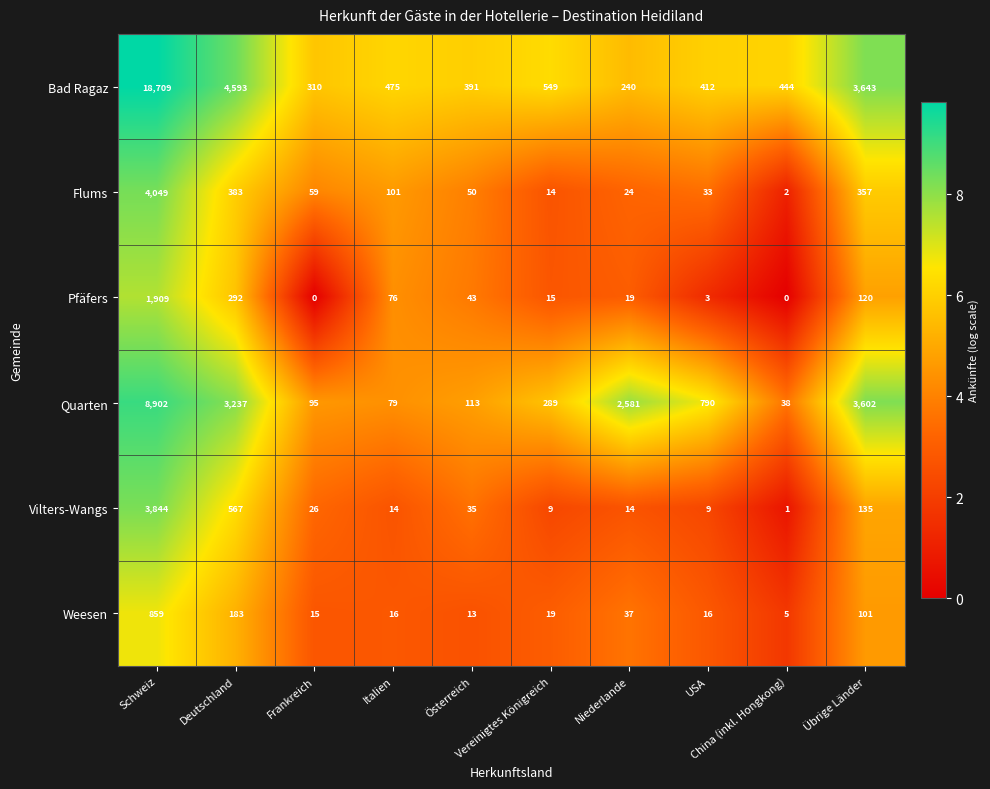

List the series in order of their peak value, highest first.

Bad Ragaz, Quarten, Flums, Vilters-Wangs, Pfäfers, Weesen